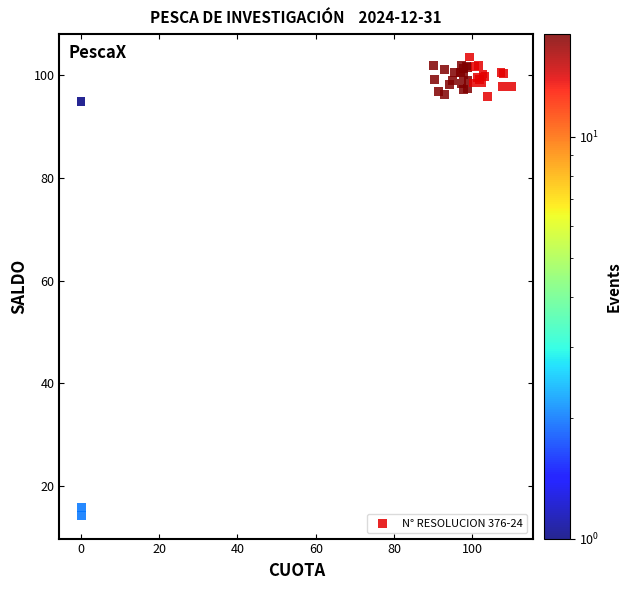

What Y value in the scatter plot is closest to 58?

94.8